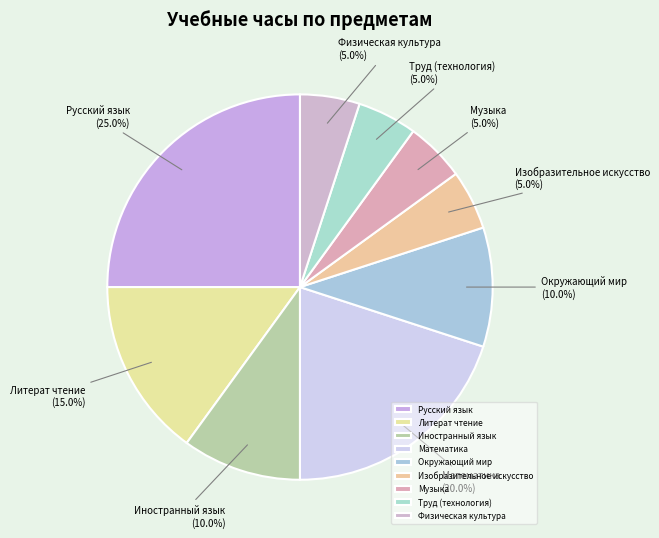

What is the ratio of the value at Окружающий мир to the value at Труд (технология)?

2.0